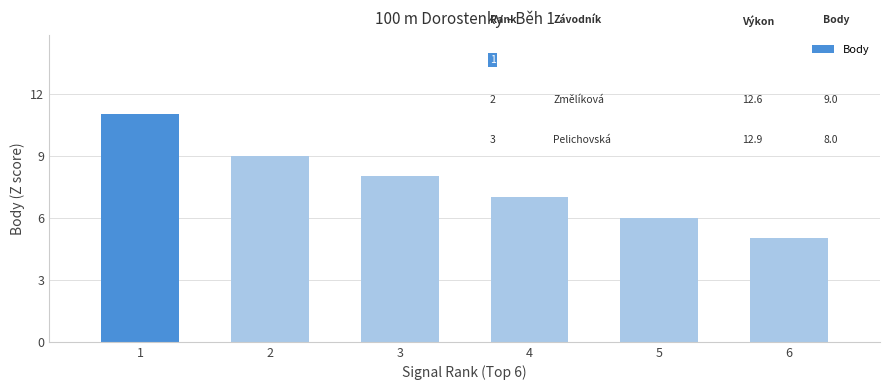

What is the change in value from 3 to 4?

-1